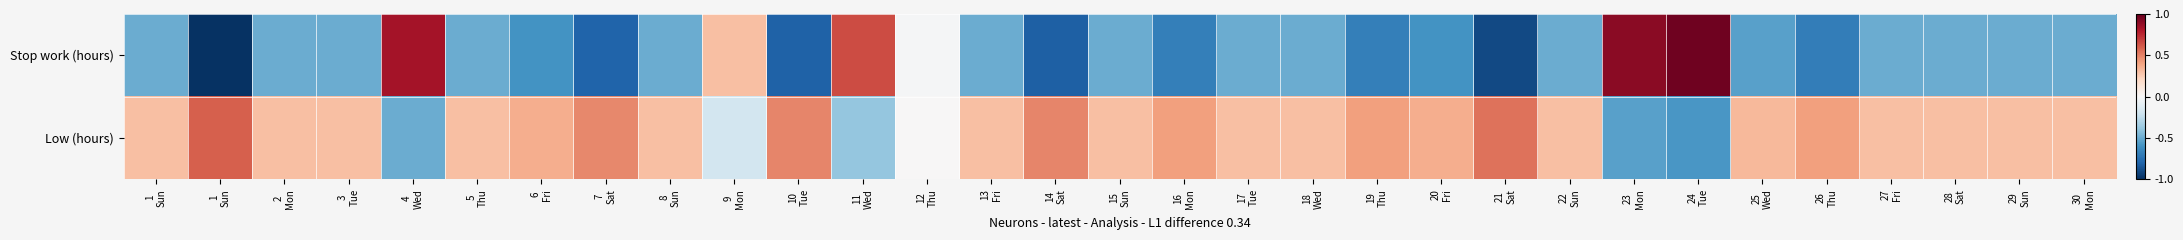

Reading left to right, extract all data points from this chart.

Stop work (hours): 1
Sun=-0.5	1
Sun=-1.0	2
Mon=-0.5	3
Tue=-0.5	4
Wed=0.8	5
Thu=-0.5	6
Fri=-0.6	7
Sat=-0.8	8
Sun=-0.5	9
Mon=0.3	10
Tue=-0.8	11
Wed=0.7	12
Thu=-0.0	13
Fri=-0.5	14
Sat=-0.8	15
Sun=-0.5	16
Mon=-0.7	17
Tue=-0.5	18
Wed=-0.5	19
Thu=-0.7	20
Fri=-0.6	21
Sat=-0.9	22
Sun=-0.5	23
Mon=0.9	24
Tue=1.0	25
Wed=-0.5	26
Thu=-0.7	27
Fri=-0.5	28
Sat=-0.5	29
Sun=-0.5	30
Mon=-0.5
Low (hours): 1
Sun=0.3	1
Sun=0.6	2
Mon=0.3	3
Tue=0.3	4
Wed=-0.5	5
Thu=0.3	6
Fri=0.4	7
Sat=0.5	8
Sun=0.3	9
Mon=-0.2	10
Tue=0.5	11
Wed=-0.4	12
Thu=0.0	13
Fri=0.3	14
Sat=0.5	15
Sun=0.3	16
Mon=0.4	17
Tue=0.3	18
Wed=0.3	19
Thu=0.4	20
Fri=0.4	21
Sat=0.5	22
Sun=0.3	23
Mon=-0.5	24
Tue=-0.6	25
Wed=0.3	26
Thu=0.4	27
Fri=0.3	28
Sat=0.3	29
Sun=0.3	30
Mon=0.3